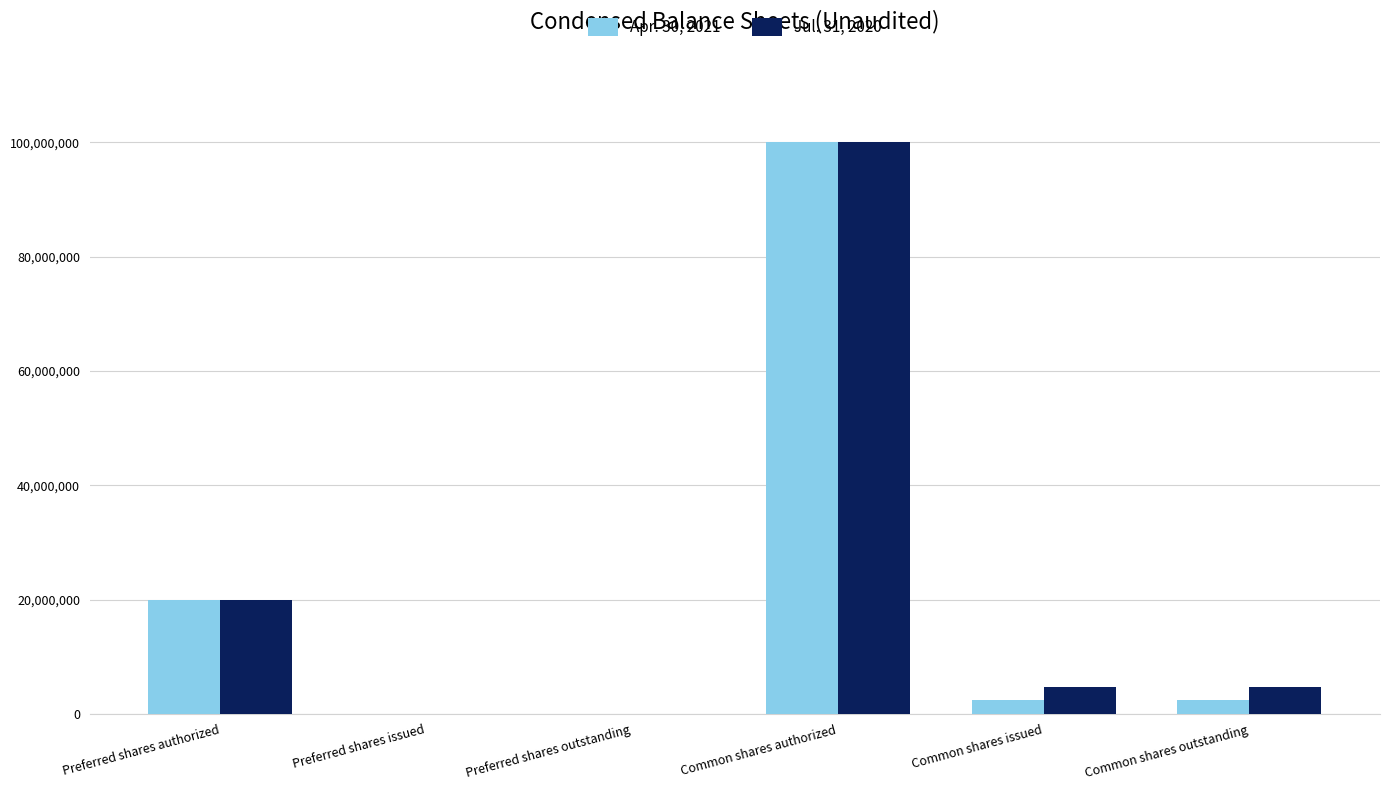

Are the bars horizontal?

No